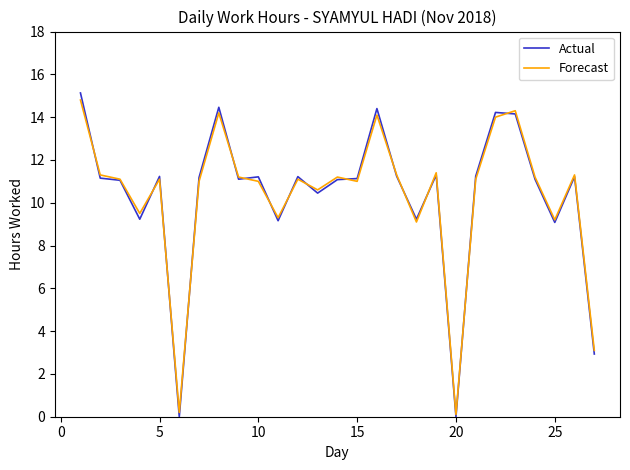

What is the highest value of the Actual series?

15.1